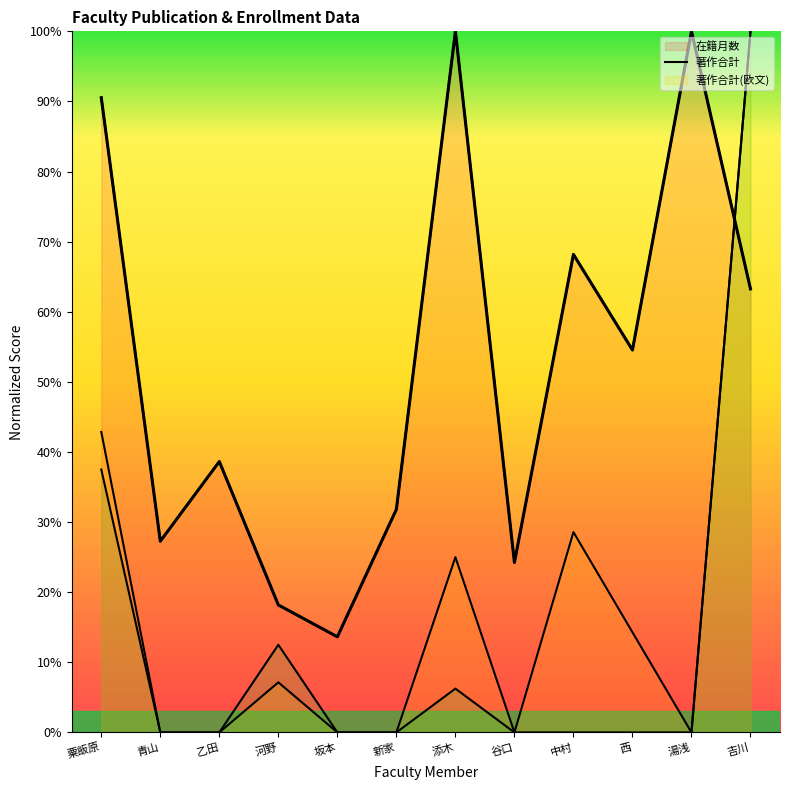

Is it true that 著作合計 equals 12.1 at 河野?

False